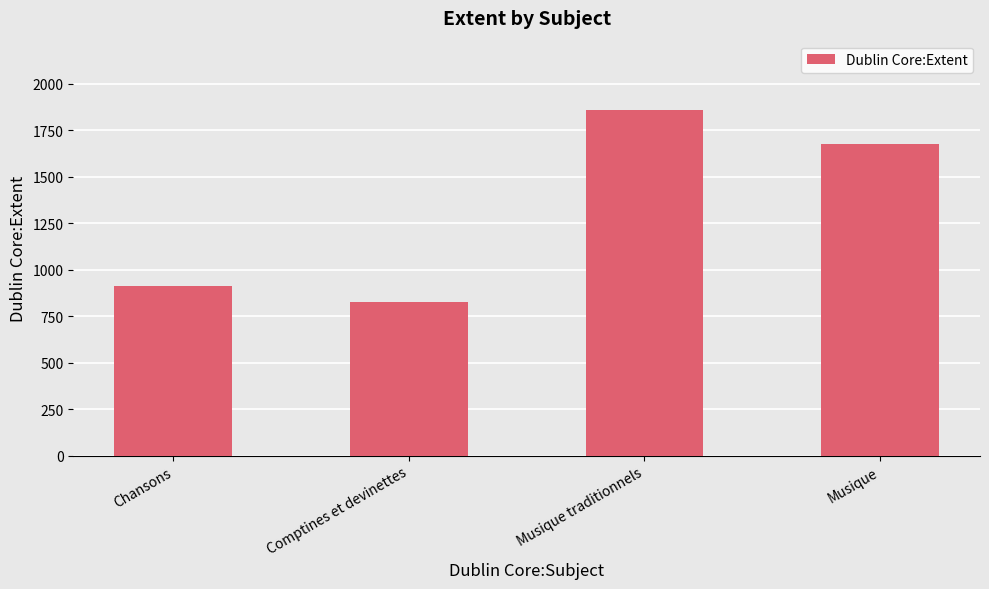

What is the difference between the values at Comptines et devinettes and Chansons?

88